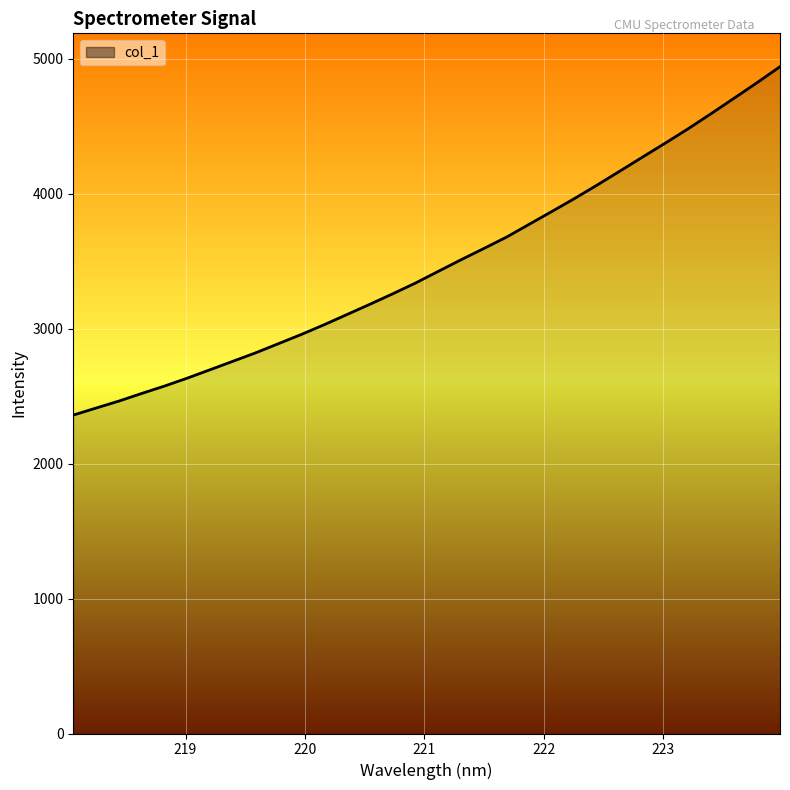

What is the difference between the maximum and minimum values?

2581.1